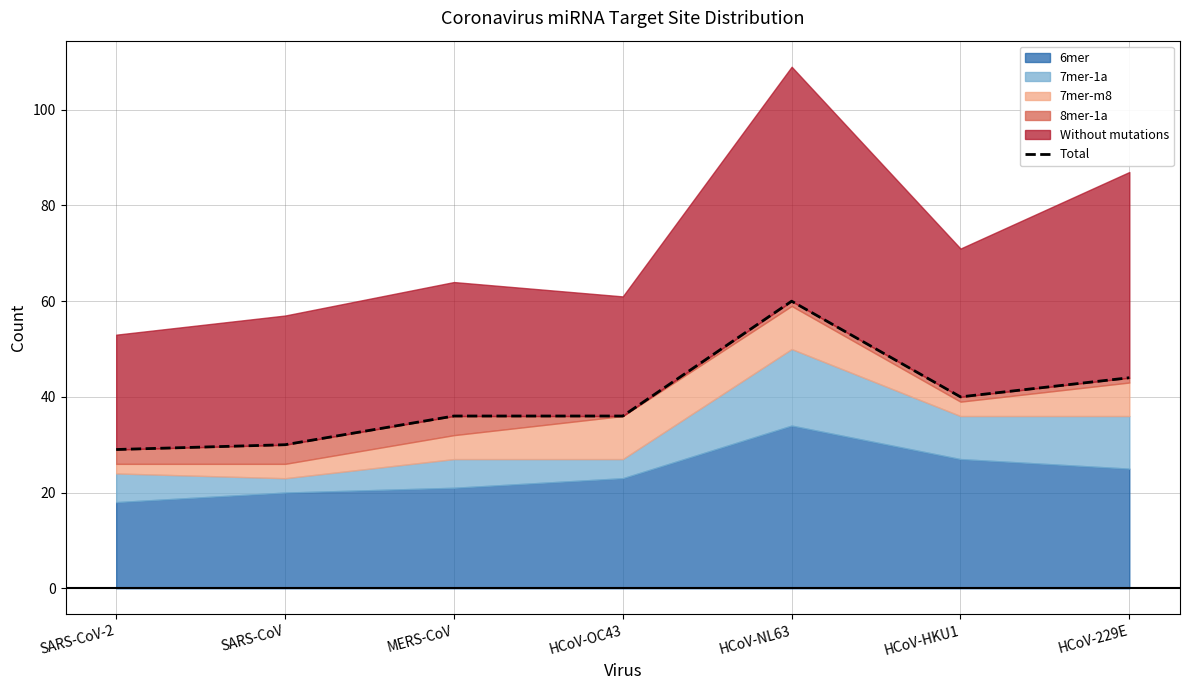

Reading right to left, what are all the values shown in this chart?

HCoV-229E=44	HCoV-HKU1=40	HCoV-NL63=60	HCoV-OC43=36	MERS-CoV=36	SARS-CoV=30	SARS-CoV-2=29